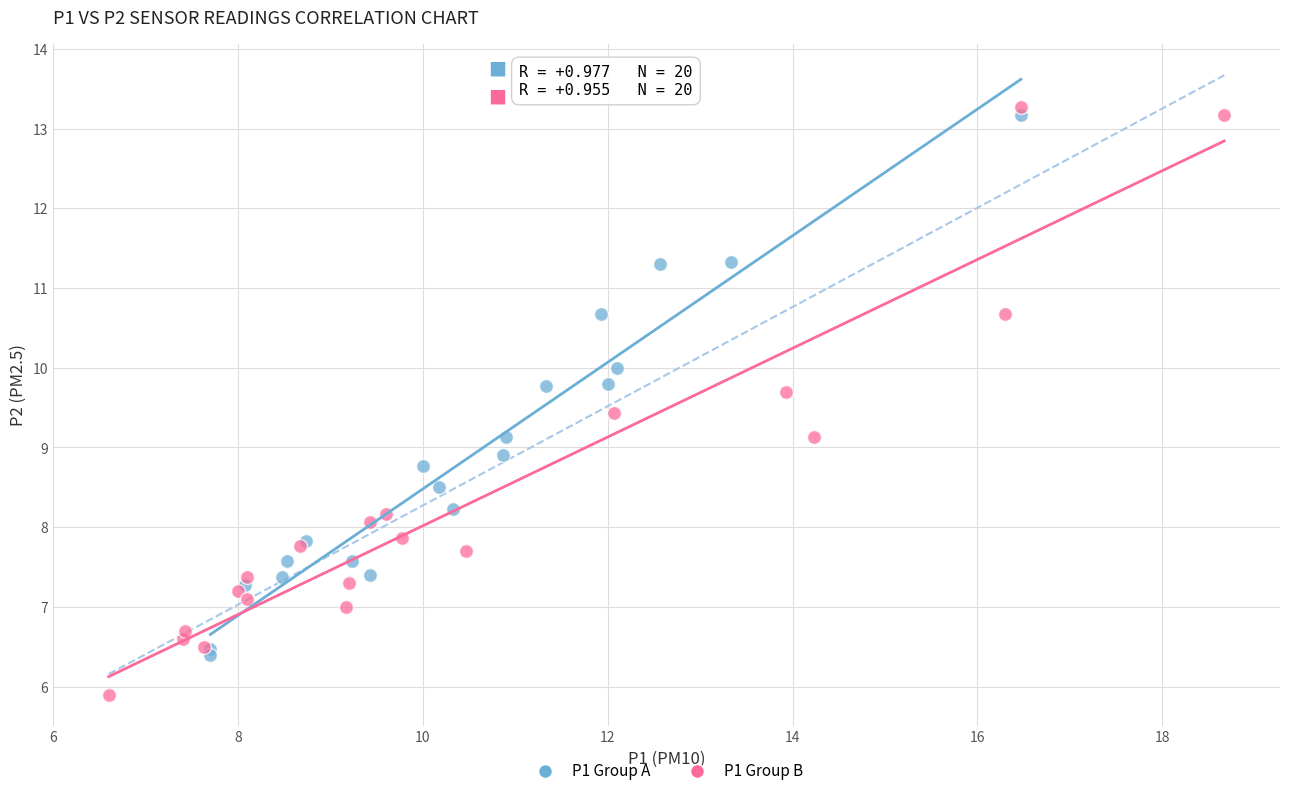

Which series contains the highest Y value?

P1 Group B